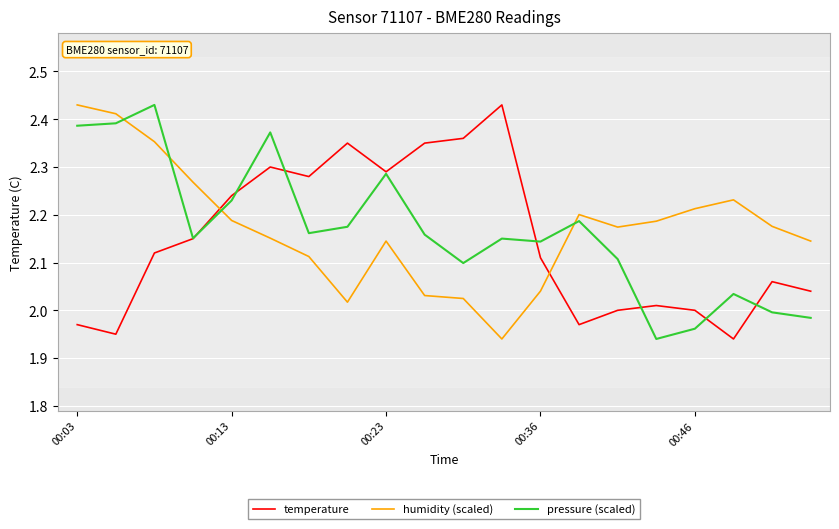

After their last crossing, which series has the higher values: humidity (scaled) or pressure (scaled)?

humidity (scaled)